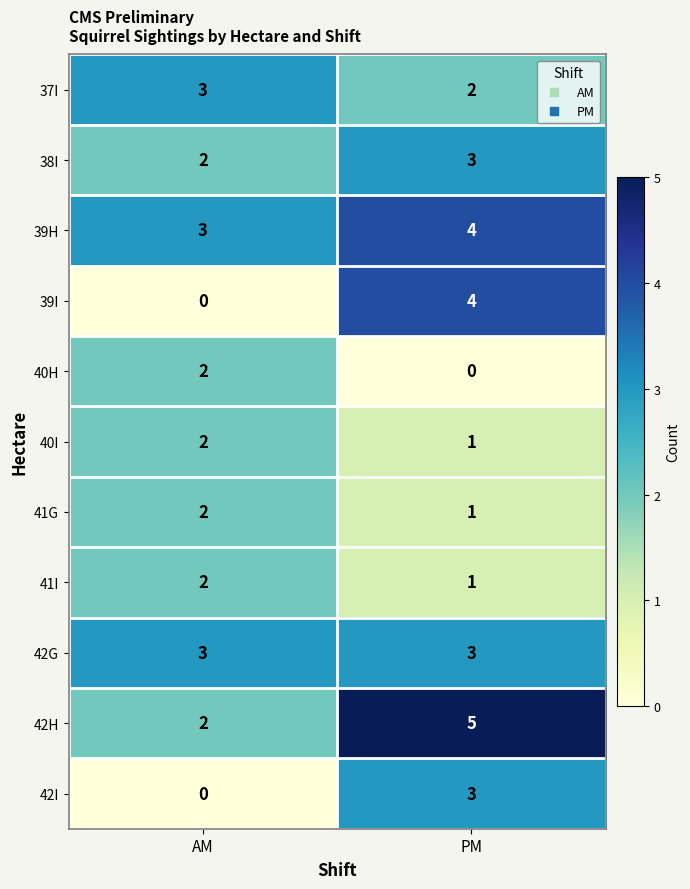

At which label is 38I closest to 2?

AM